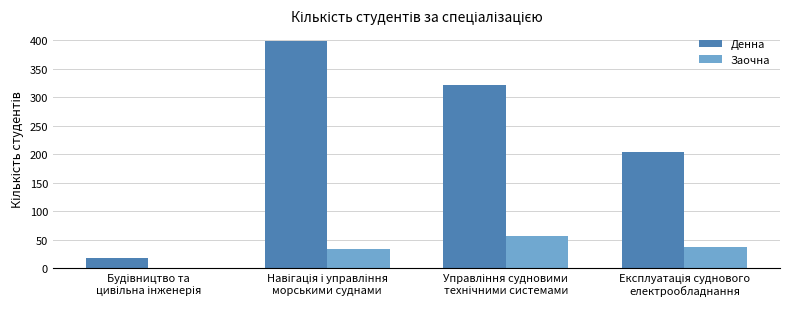

What is the sum of all Денна values?

942